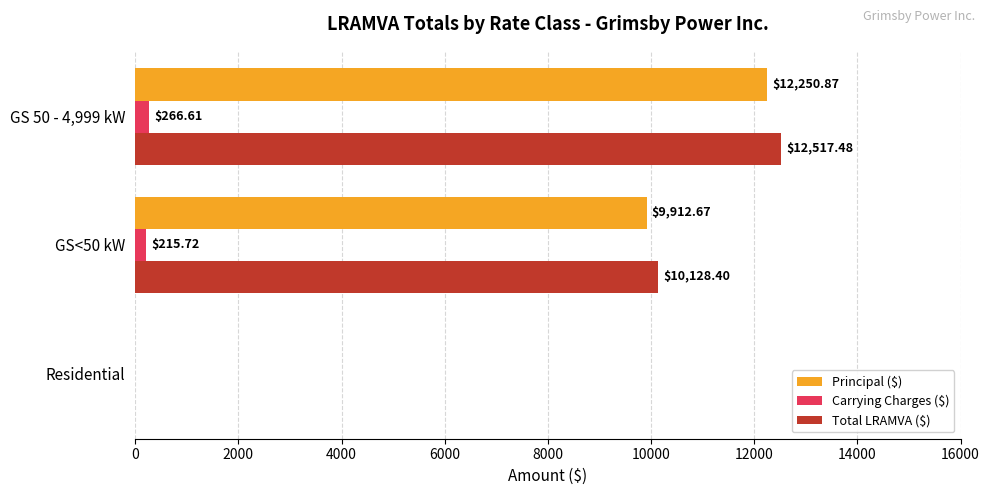

Between Residential and GS 50 - 4,999 kW, which series saw the biggest shift?

Total LRAMVA ($)